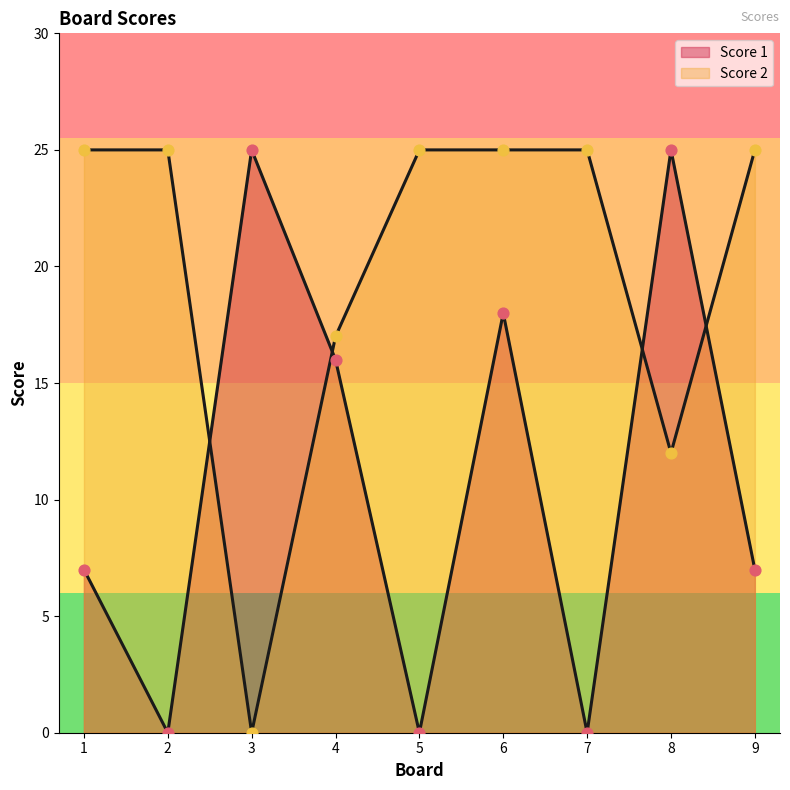

At how many categories does at least one series exceed 17?

8